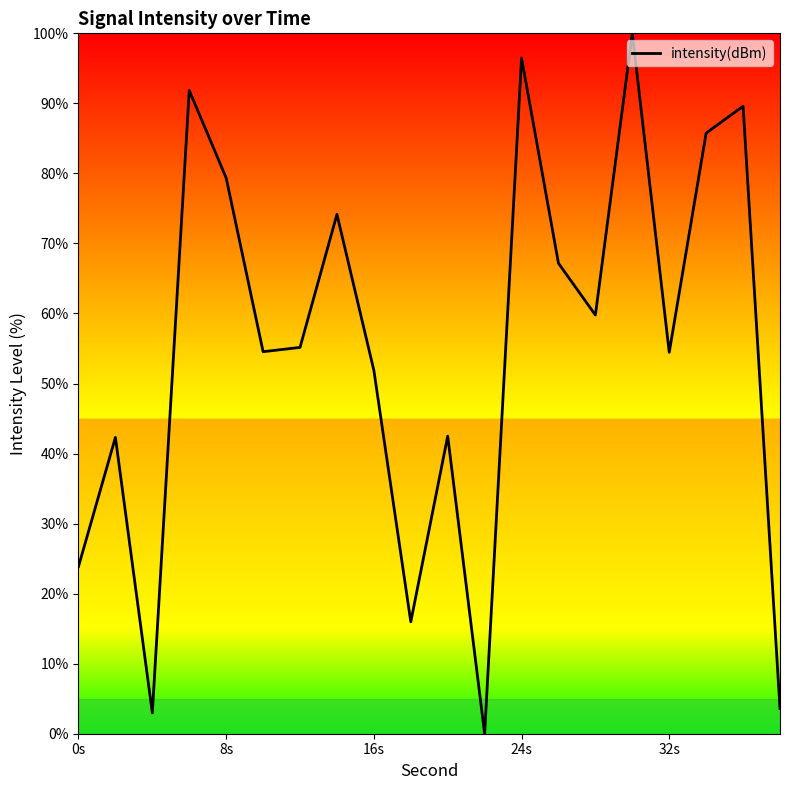

What is the difference between the maximum and minimum values?

100.0